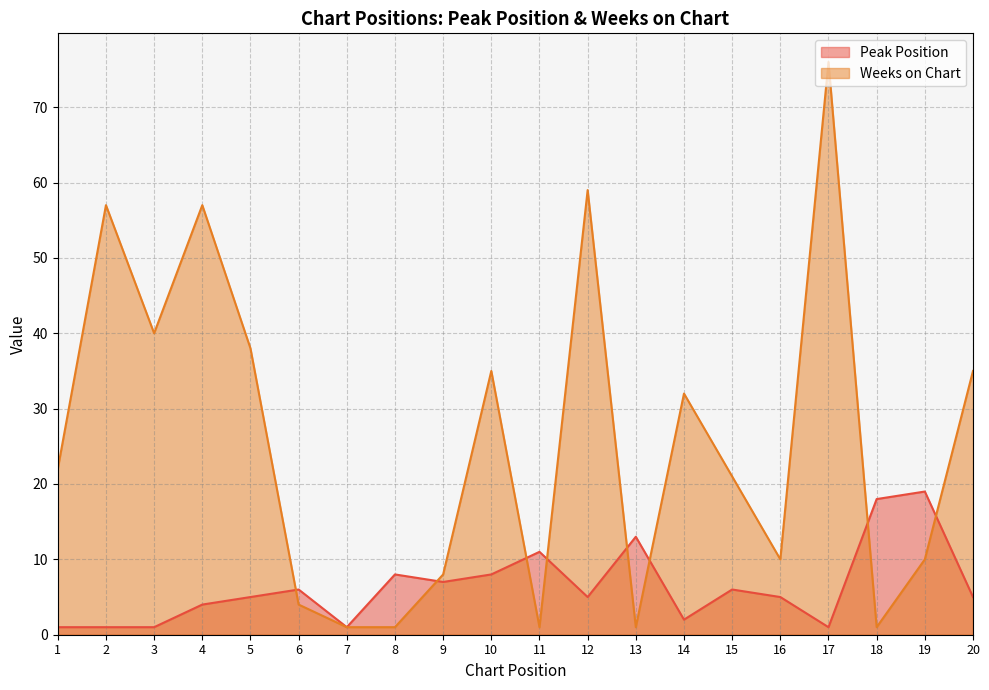

Rank the series by their average value, from lowest to highest.

Peak Position, Weeks on Chart